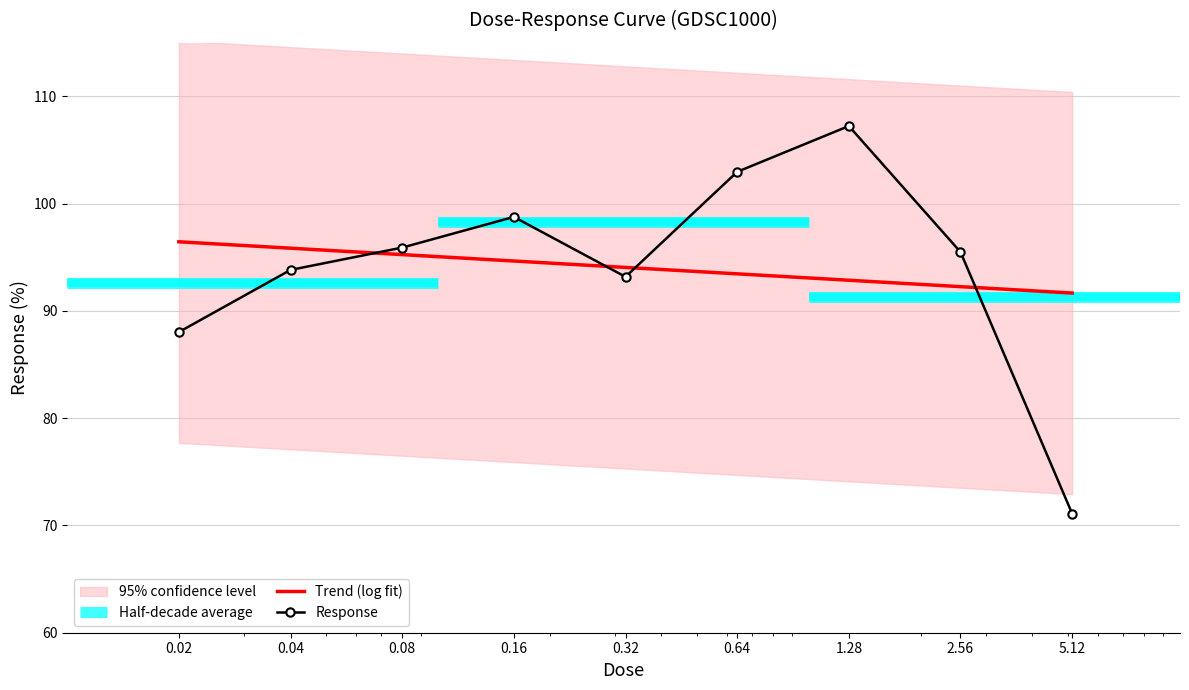

Reading left to right, list all the values displayed in this chart.

88.0	93.8	95.9	98.8	93.2	103.0	107.2	95.5	71.1